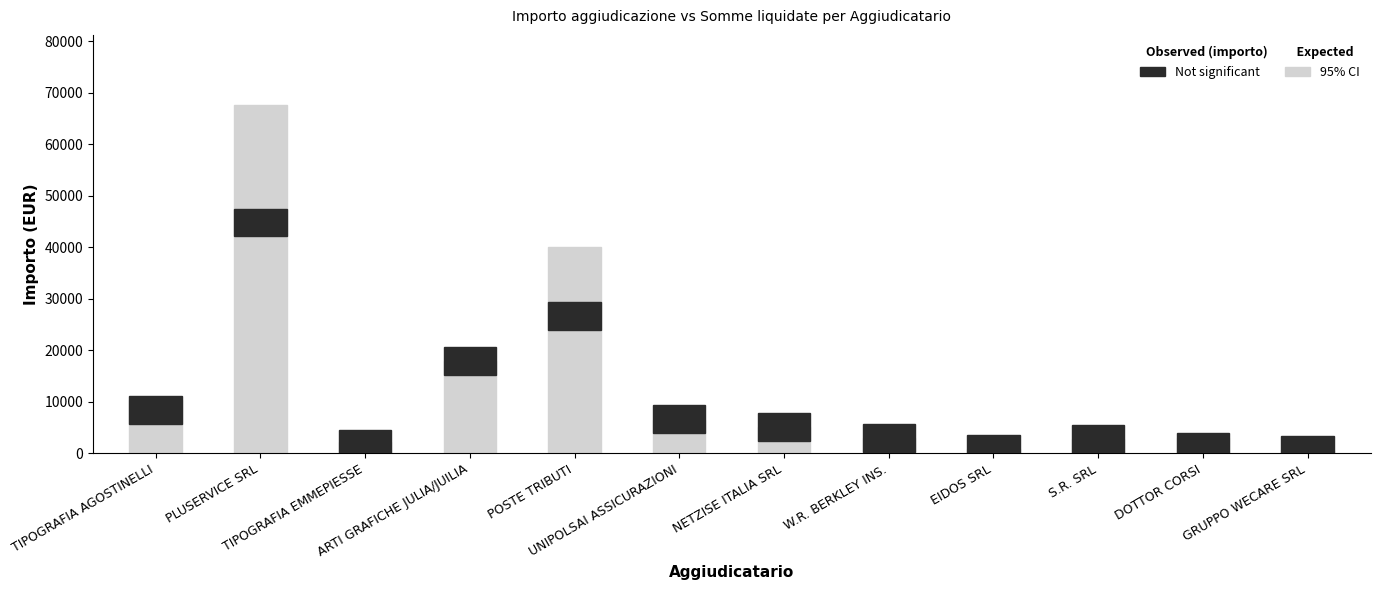

At which label does 95% CI first exceed 5000?

TIPOGRAFIA AGOSTINELLI